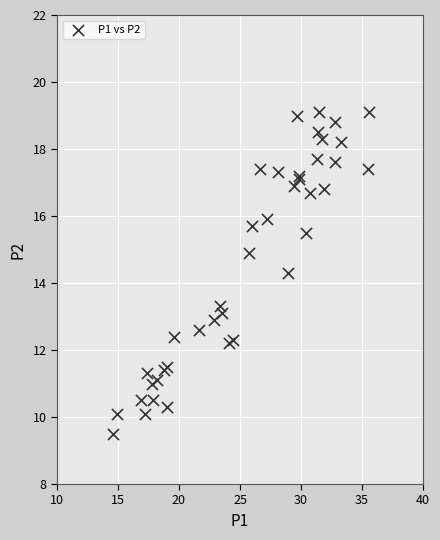

What Y value in the scatter plot is closest to 14?

14.3